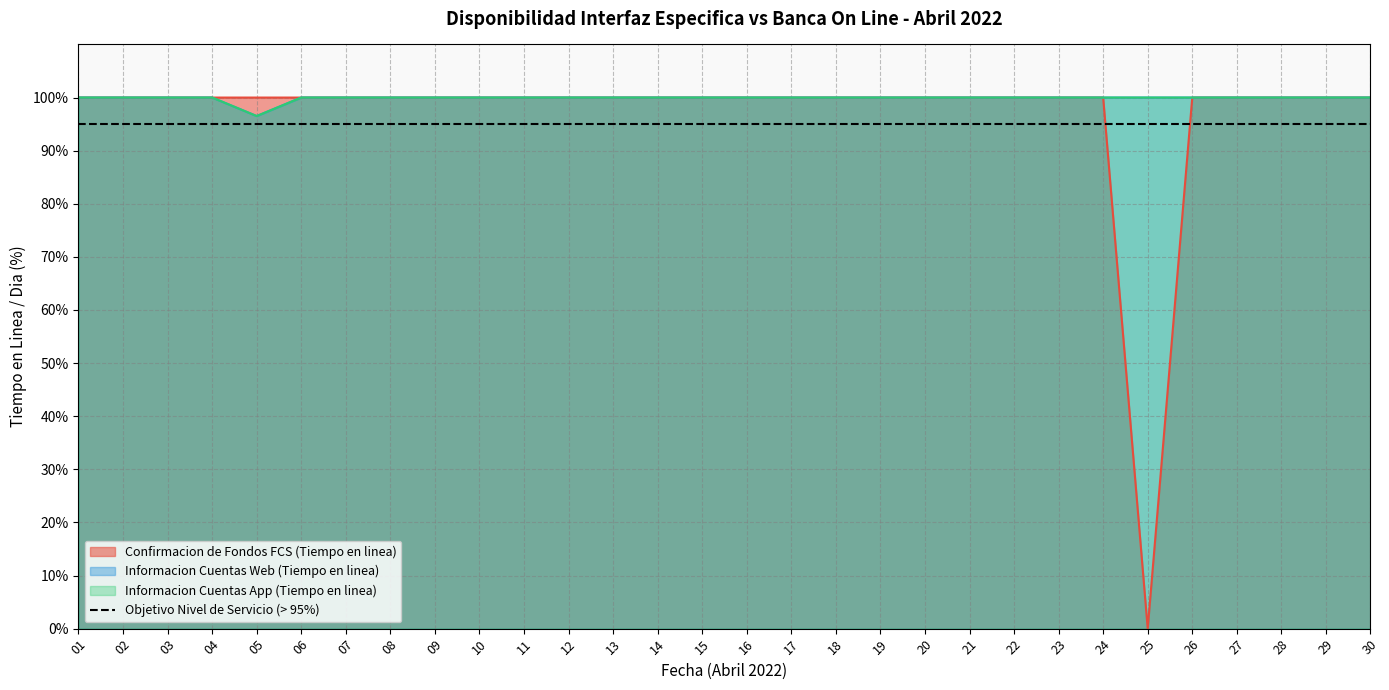

Reading left to right, list all the values displayed in this chart.

Confirmacion de Fondos FCS (Tiempo en linea): 01=100.0	02=100.0	03=100.0	04=100.0	05=100.0	06=100.0	07=100.0	08=100.0	09=100.0	10=100.0	11=100.0	12=100.0	13=100.0	14=100.0	15=100.0	16=100.0	17=100.0	18=100.0	19=100.0	20=100.0	21=100.0	22=100.0	23=100.0	24=100.0	25=0.0	26=100.0	27=100.0	28=100.0	29=100.0	30=100.0
Informacion Cuentas Web (Tiempo en linea): 01=100.0	02=100.0	03=100.0	04=100.0	05=96.5	06=100.0	07=100.0	08=100.0	09=100.0	10=100.0	11=100.0	12=100.0	13=100.0	14=100.0	15=100.0	16=100.0	17=100.0	18=100.0	19=100.0	20=100.0	21=100.0	22=100.0	23=100.0	24=100.0	25=100.0	26=100.0	27=100.0	28=100.0	29=100.0	30=100.0
Informacion Cuentas App (Tiempo en linea): 01=100.0	02=100.0	03=100.0	04=100.0	05=96.5	06=100.0	07=100.0	08=100.0	09=100.0	10=100.0	11=100.0	12=100.0	13=100.0	14=100.0	15=100.0	16=100.0	17=100.0	18=100.0	19=100.0	20=100.0	21=100.0	22=100.0	23=100.0	24=100.0	25=100.0	26=100.0	27=100.0	28=100.0	29=100.0	30=100.0